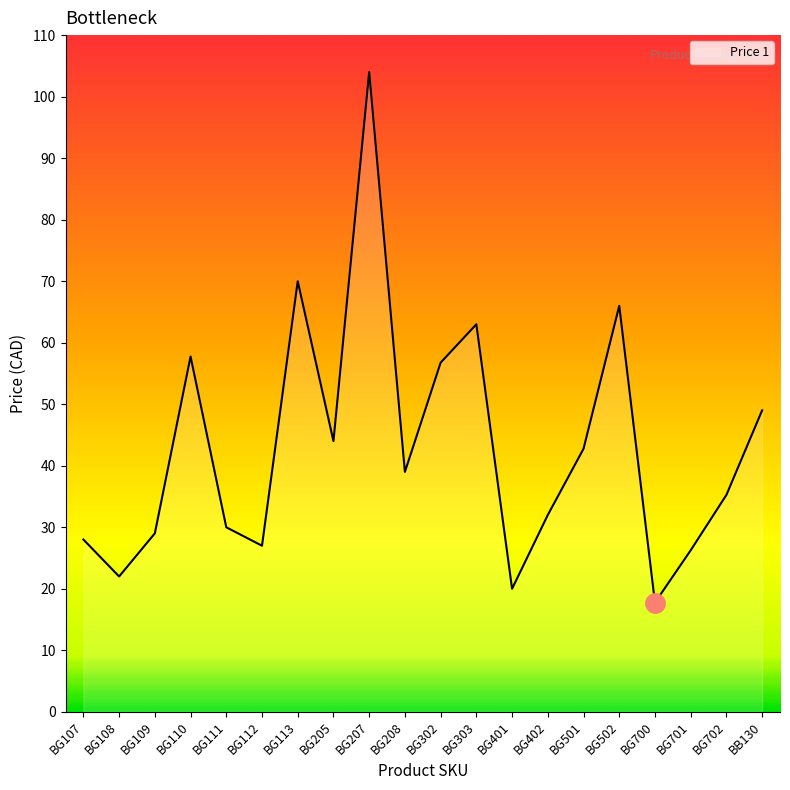

At which label does the data first exceed 38?

BG110